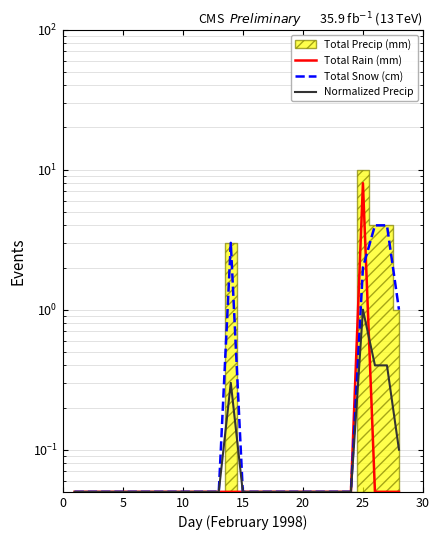

True or false: Normalized Precip and Total Snow (cm) intersect in this chart.

False